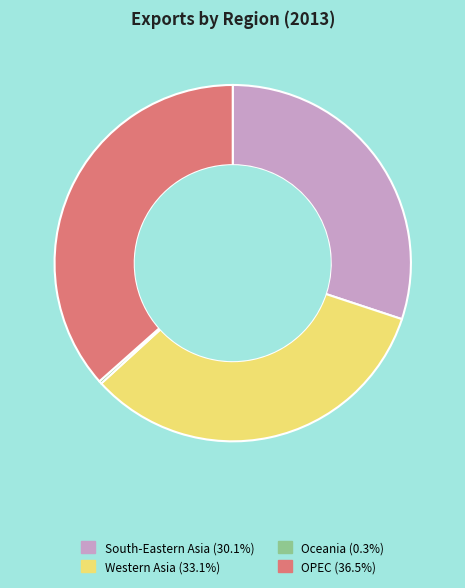

Does OPEC represent more than half of the total?

No